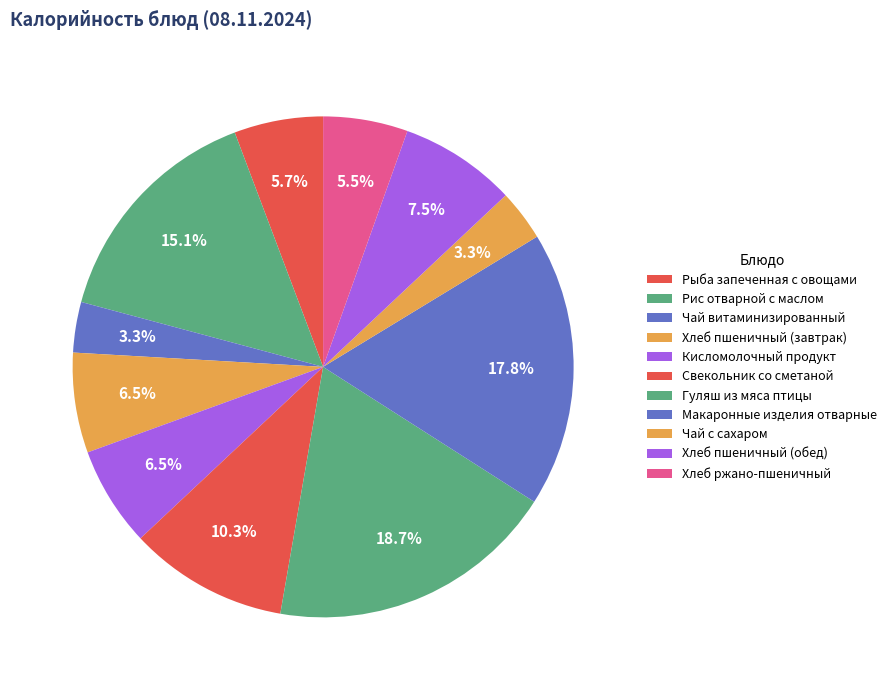

Count the number of slices in the pie.

11